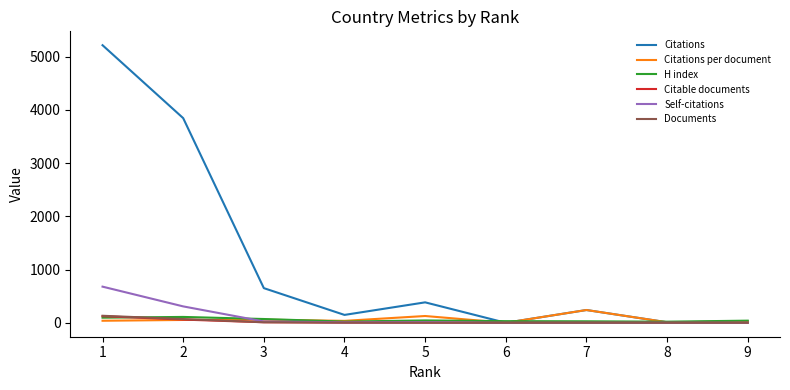

What is the average value of the Citable documents series?

23.0